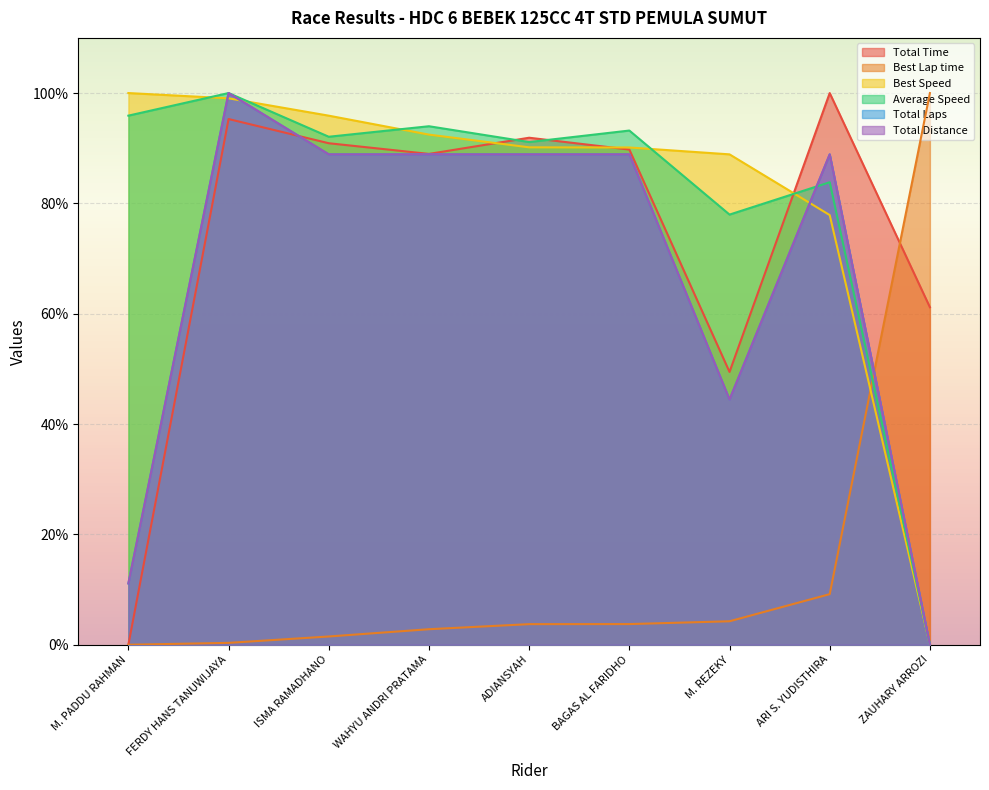

Rank the series by their maximum value, from lowest to highest.

Total Time, Best Lap time, Best Speed, Average Speed, Total Laps, Total Distance